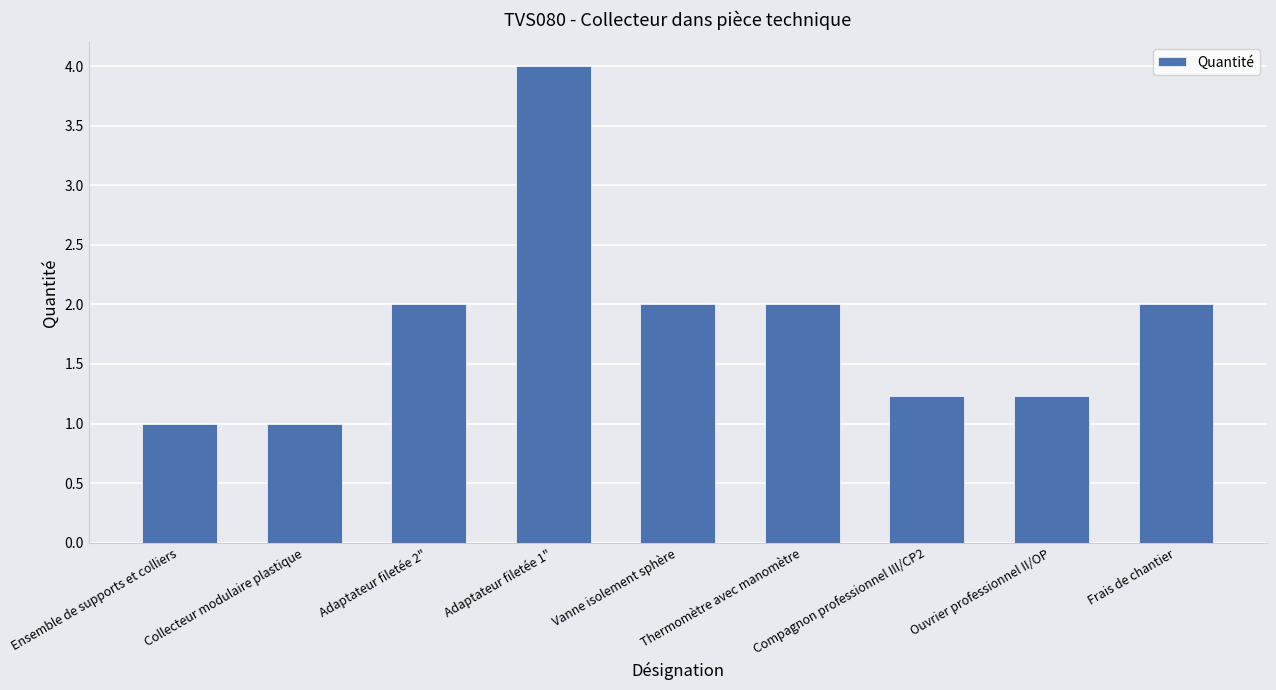

What is the greatest value displayed?

4.0